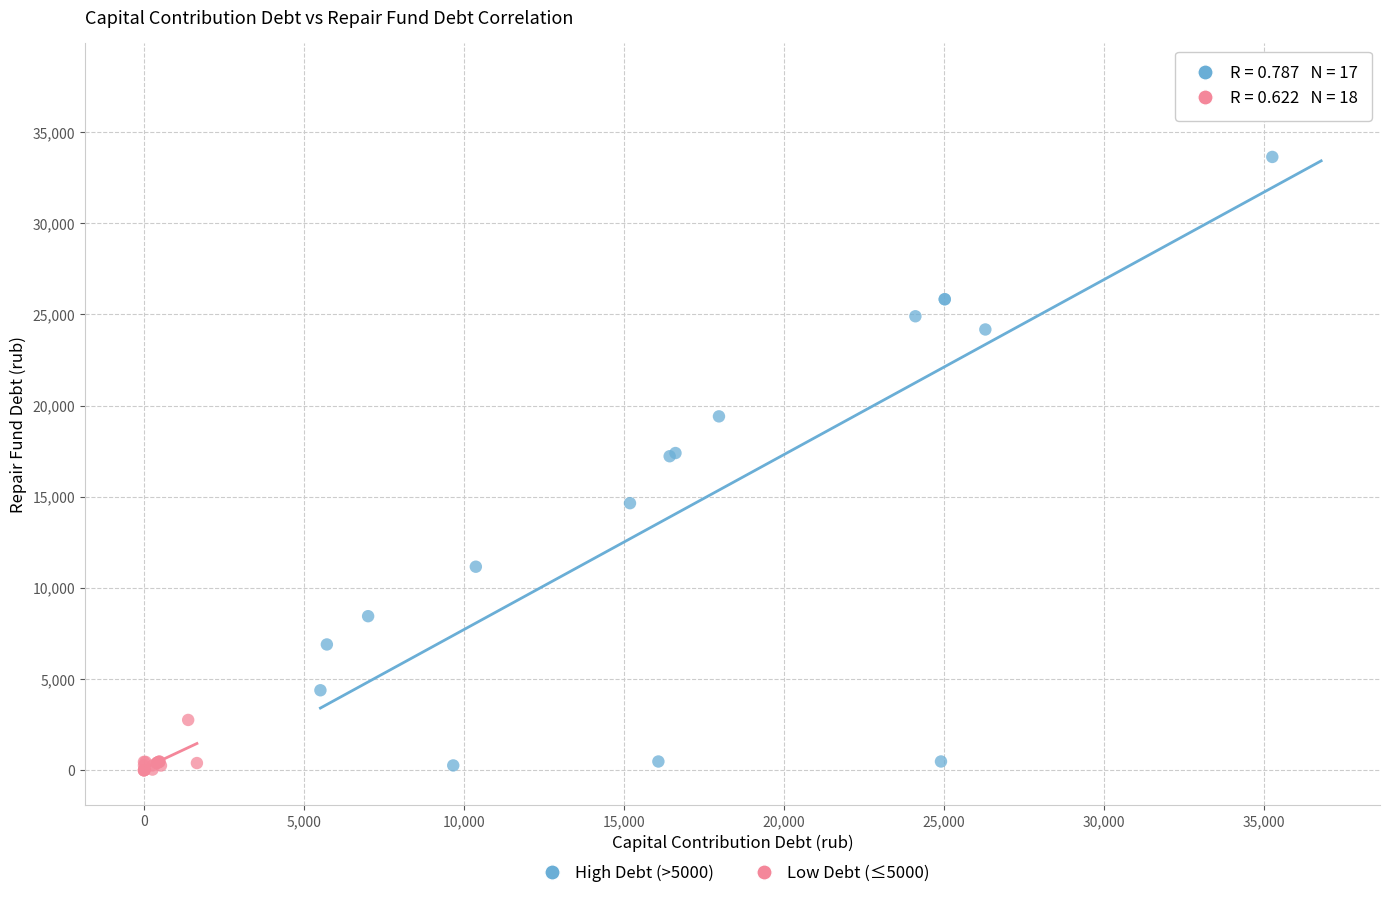

What are all the series names shown in the legend?

High Debt (>5000), Low Debt (≤5000)